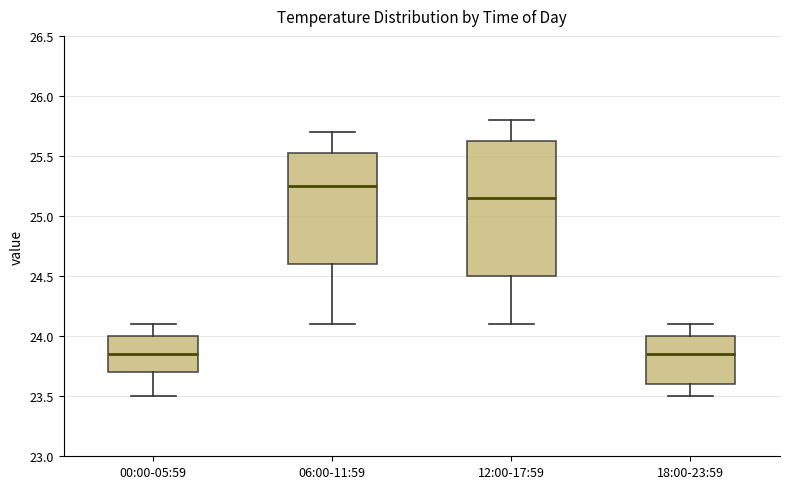

Reading left to right, transcribe this box plot: for each box, give where its median line is, the range the box spans, and where its two whiskers end, as read against the y-axis. The values are not printed on the chart, so give them approximately, as read against the axis.

00:00-05:59: median 23.85, box 23.70 to 24.00, whiskers 23.50 to 24.10
06:00-11:59: median 25.25, box 24.60 to 25.55, whiskers 24.10 to 25.70
12:00-17:59: median 25.15, box 24.50 to 25.65, whiskers 24.10 to 25.80
18:00-23:59: median 23.85, box 23.60 to 24.00, whiskers 23.50 to 24.10